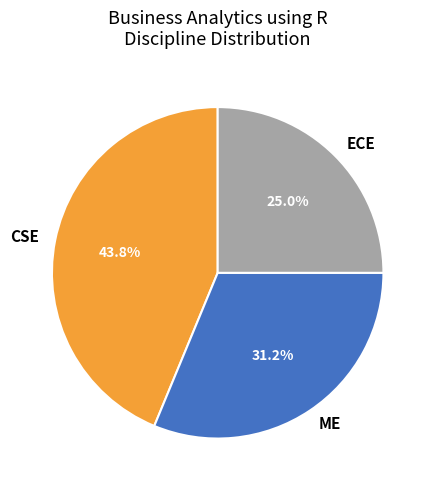

Which has a higher value, ME or ECE?

ME